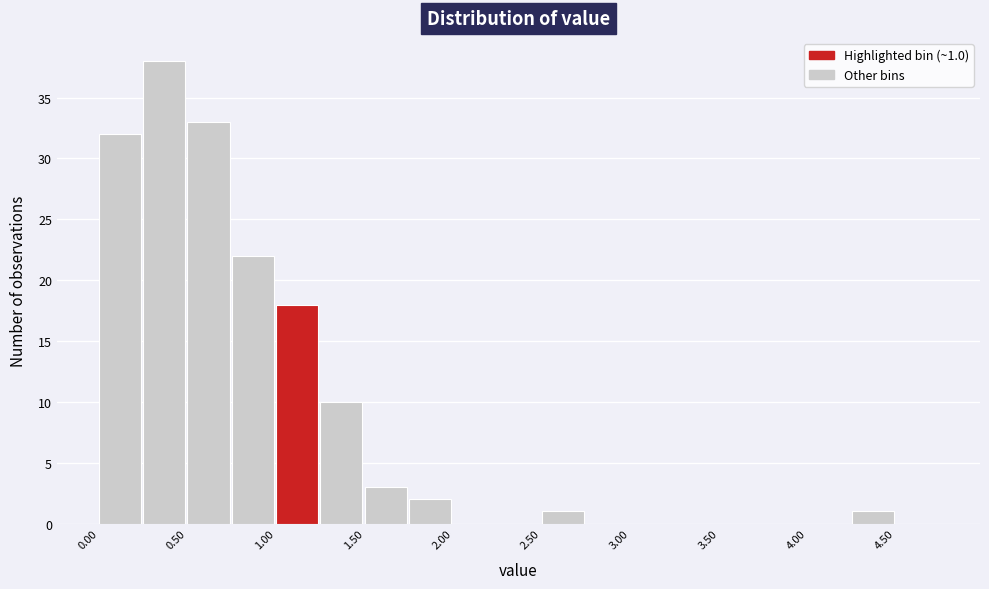

Which range on the x-axis has the tallest bar?

0.25 to 0.50